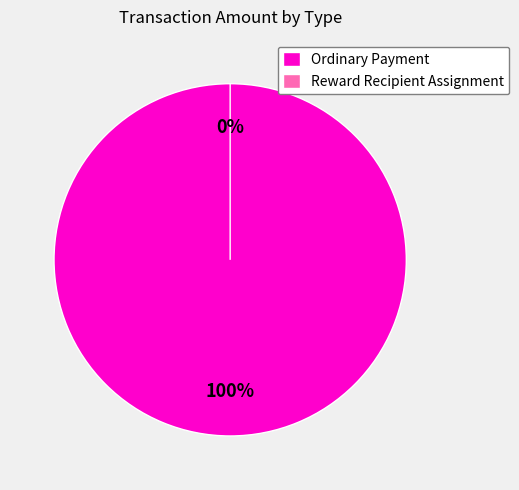

The Ordinary Payment slice represents 90% of the pie. True or false?

False